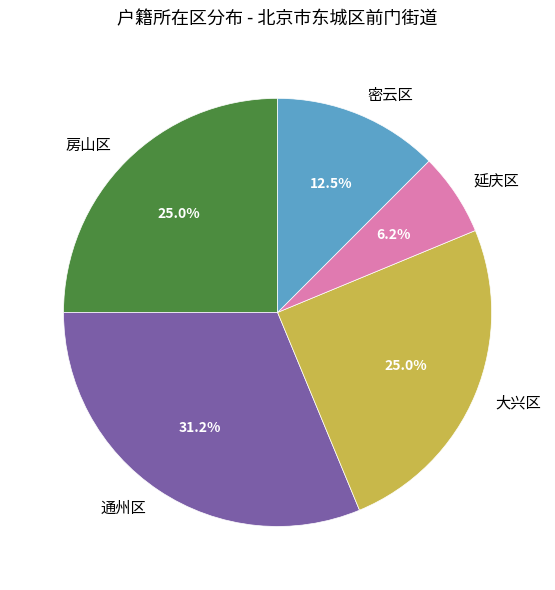

Approximately how many times larger is the value at 房山区 compared to 密云区?

2.0